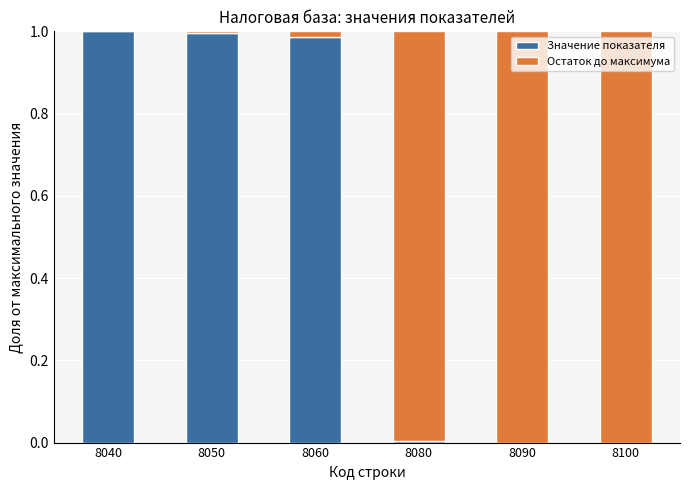

The value of Значение показателя at 8060 is 0.2. True or false?

False